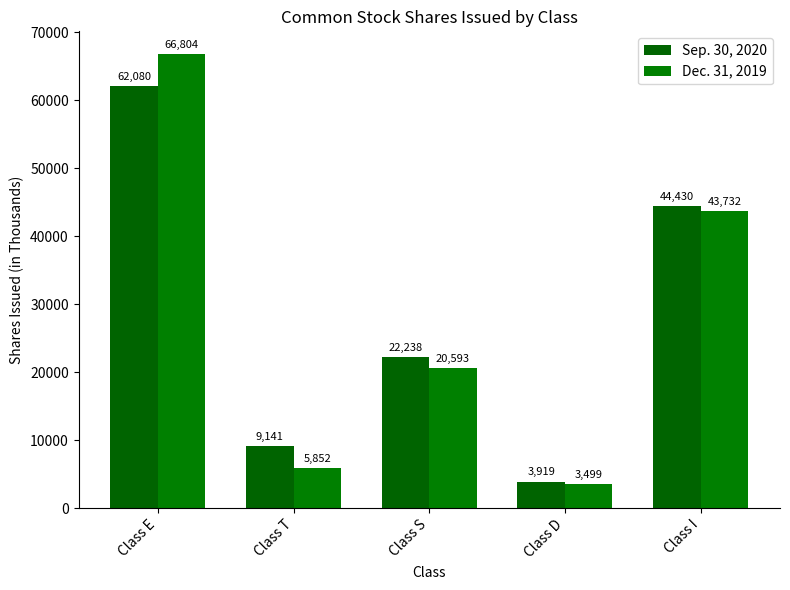

At which category is the sum across all series the highest?

Class E